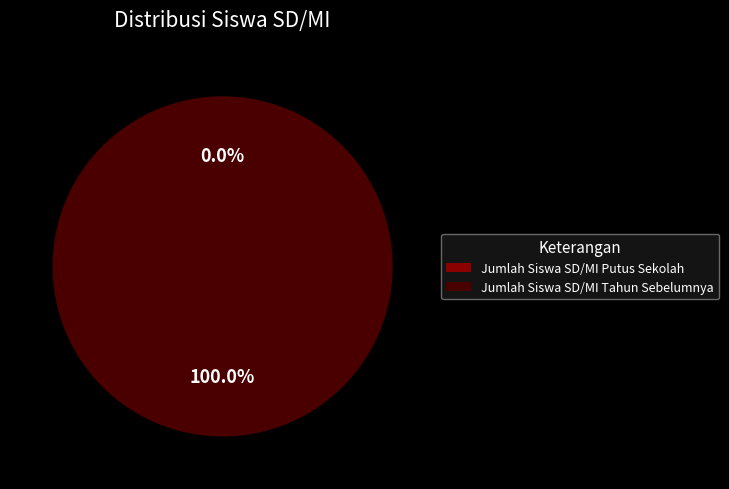

What is the majority slice?

Jumlah Siswa SD/MI Tahun Sebelumnya